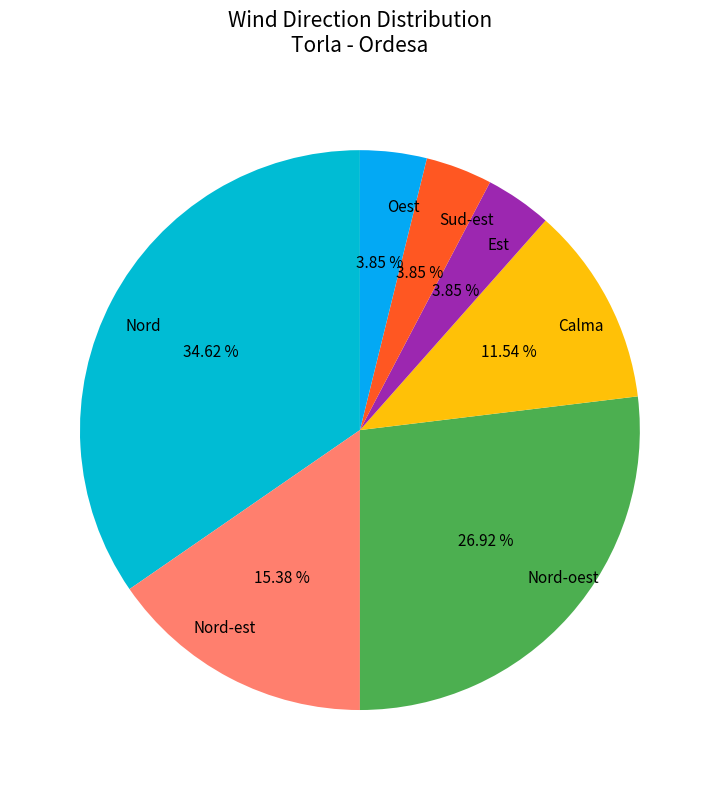

To the nearest percent, what portion does Nord-est represent?

15%